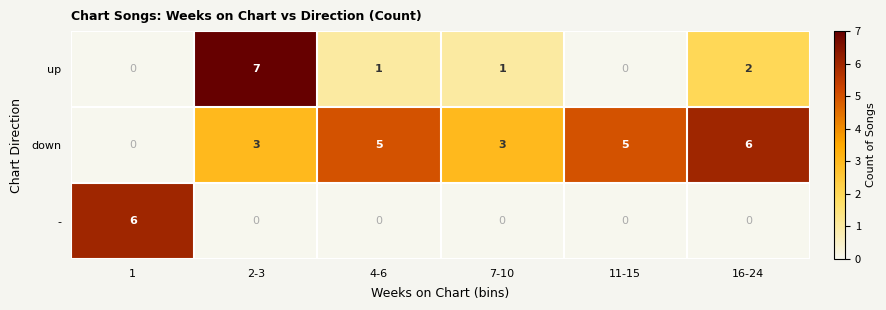

List the series in order of their overall mean, highest first.

down, up, -